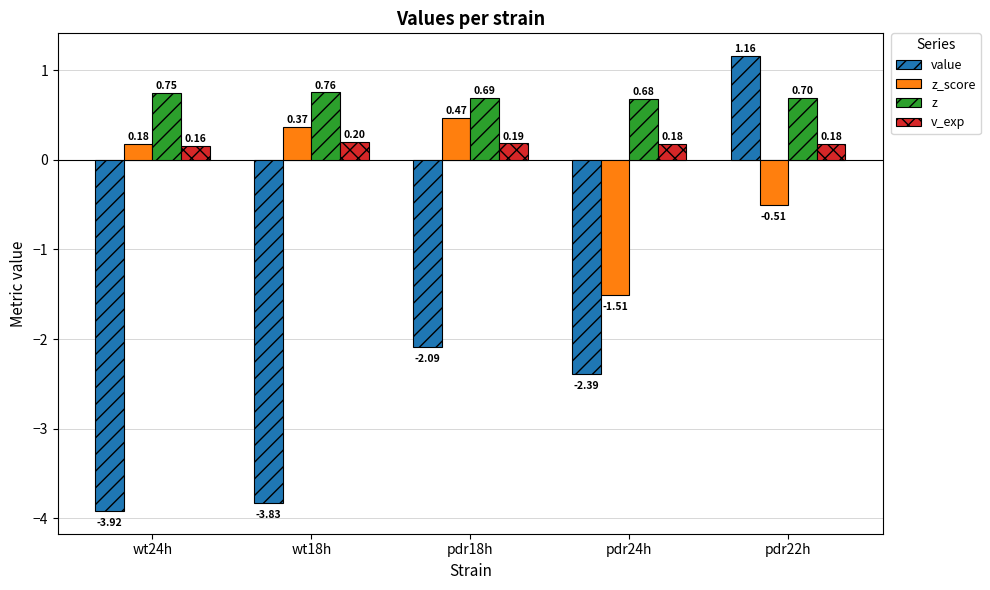

Are the bars grouped side by side (vs. stacked)?

Yes